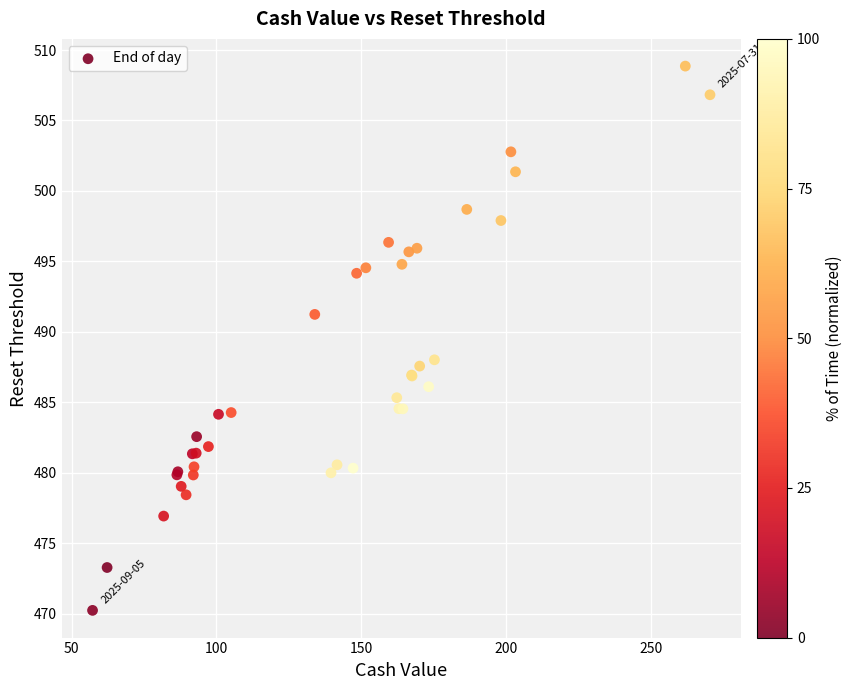

What Y value in the scatter plot is closest to 489?

488.0